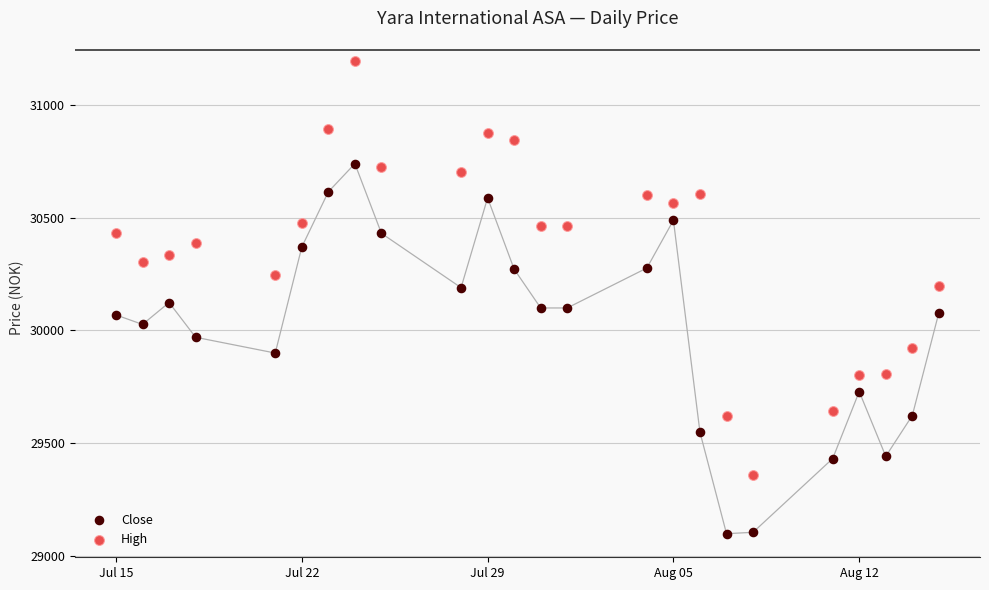

Across all data points, what is the range of Y values (max minus min)?

2094